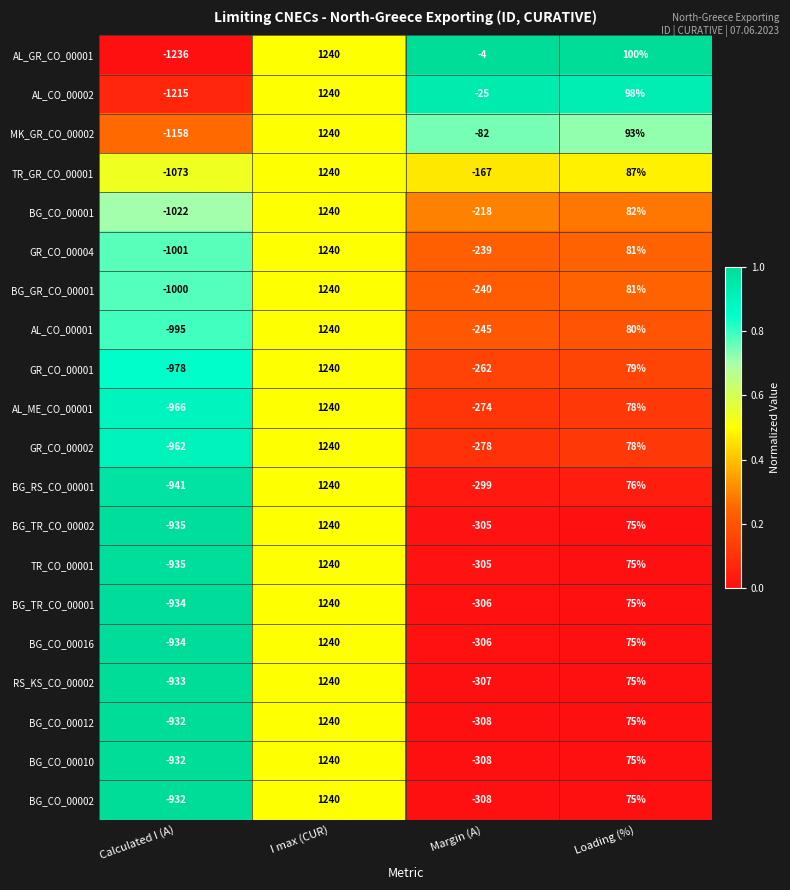

What is the total value across all series at Loading (%)?

1613